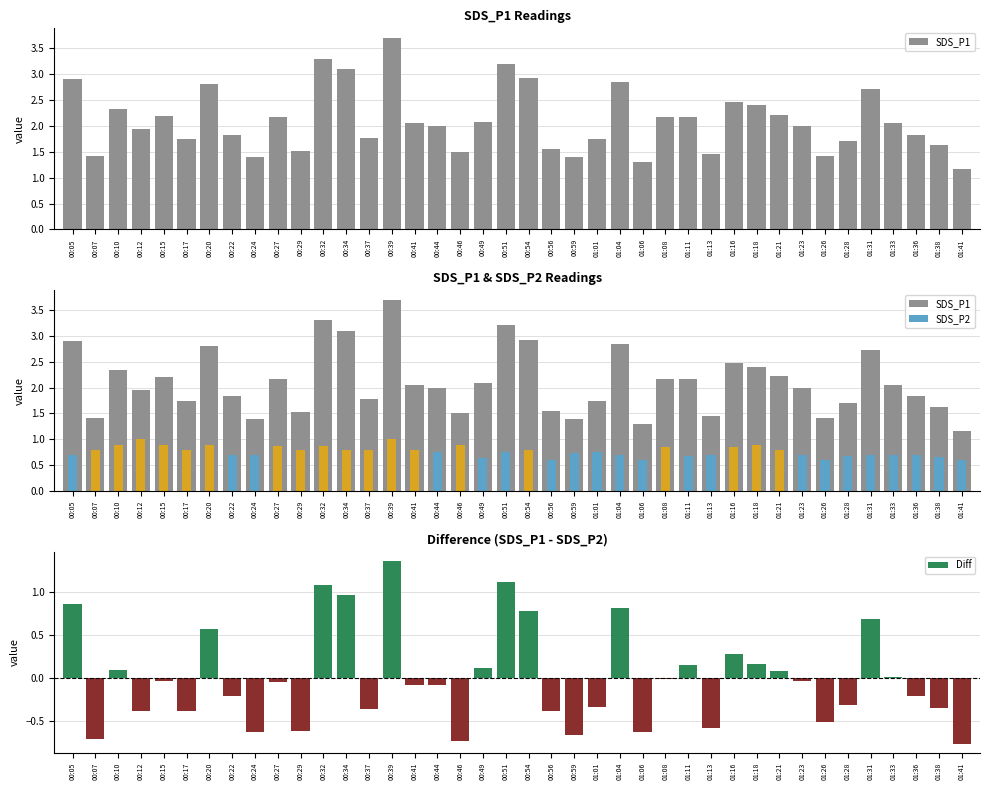

Rank the categories by value from lowest to highest.

01:41, 01:06, 00:24, 00:59, 00:07, 01:26, 01:13, 00:46, 00:29, 00:56, 01:38, 01:28, 00:17, 01:01, 00:37, 00:22, 01:36, 00:12, 00:44, 01:23, 00:41, 01:33, 00:49, 00:27, 01:08, 01:11, 00:15, 01:21, 00:10, 01:18, 01:16, 01:31, 00:20, 01:04, 00:05, 00:54, 00:34, 00:51, 00:32, 00:39